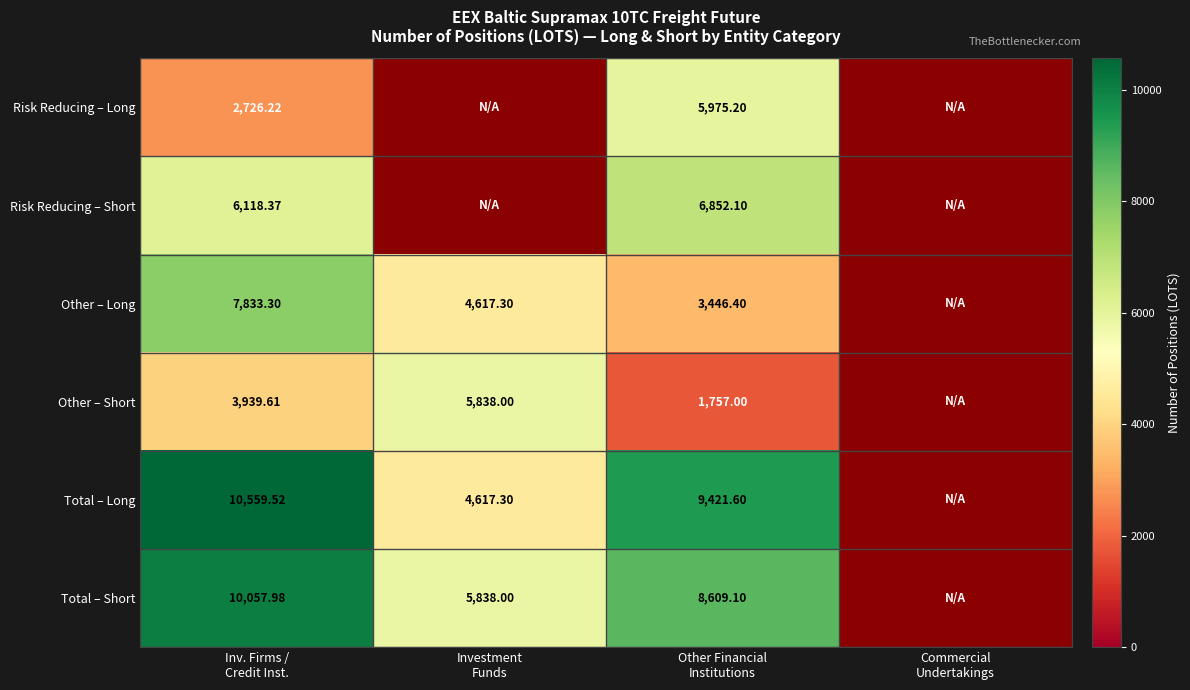

Between Commercial
Undertakings and Inv. Firms /
Credit Inst., which is larger?

Inv. Firms /
Credit Inst.